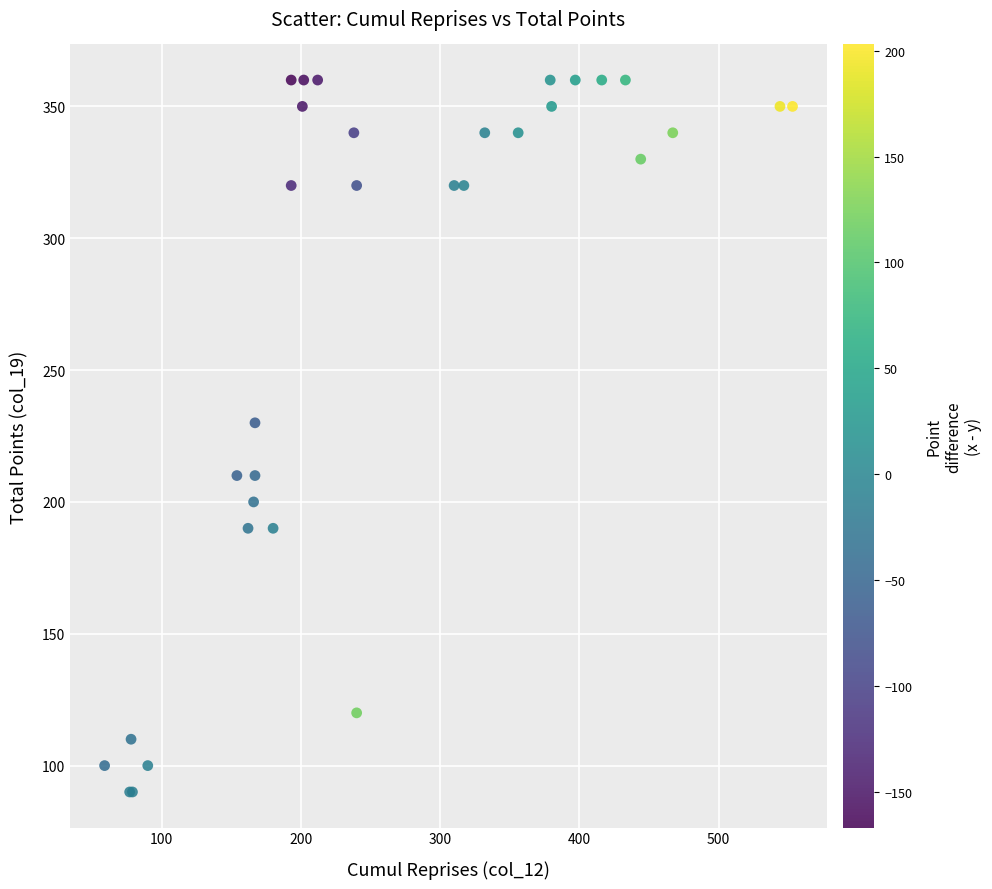

What Y value in the scatter plot is closest to 225?

230